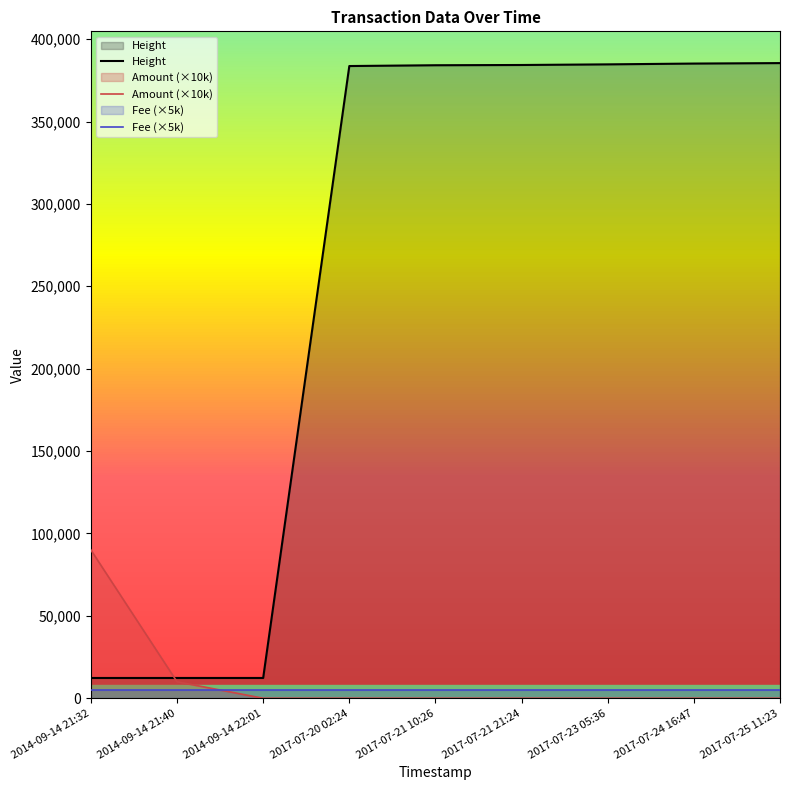

Which series has the largest total across all categories?

Height